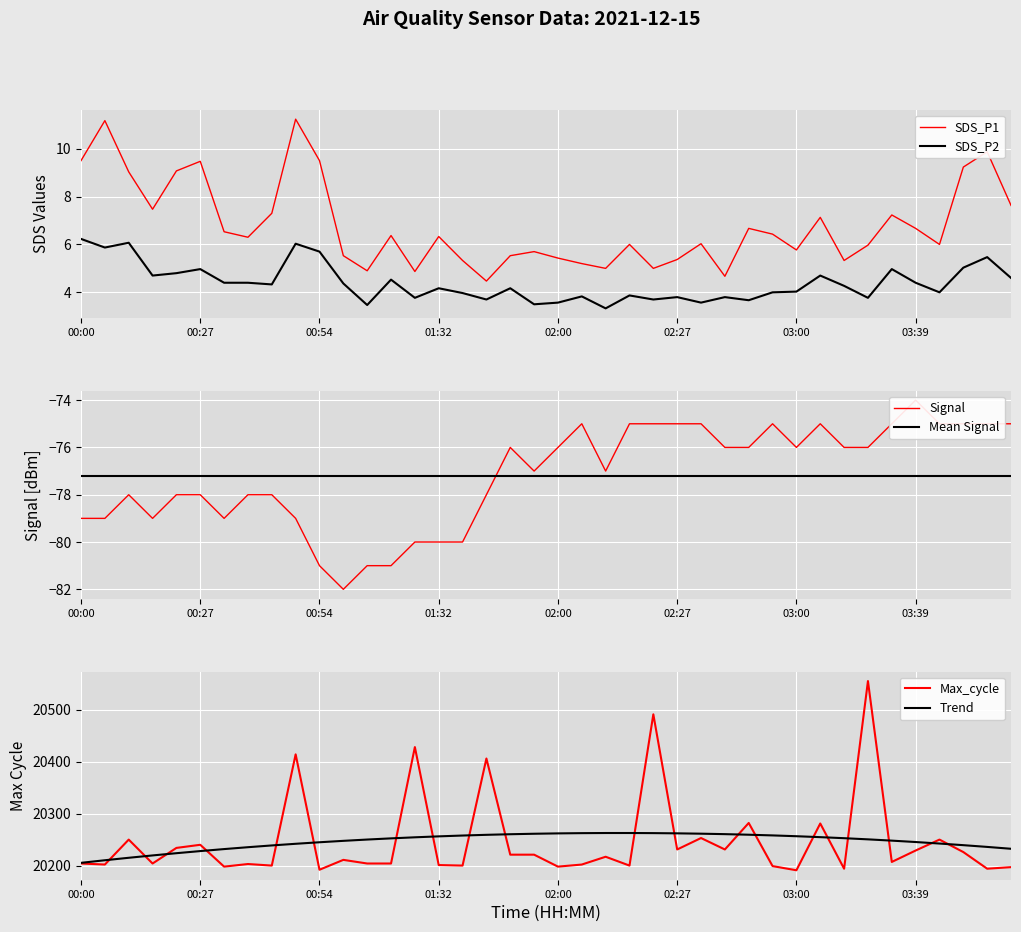

True or false: Signal and SDS_P1 cross at least once.

False